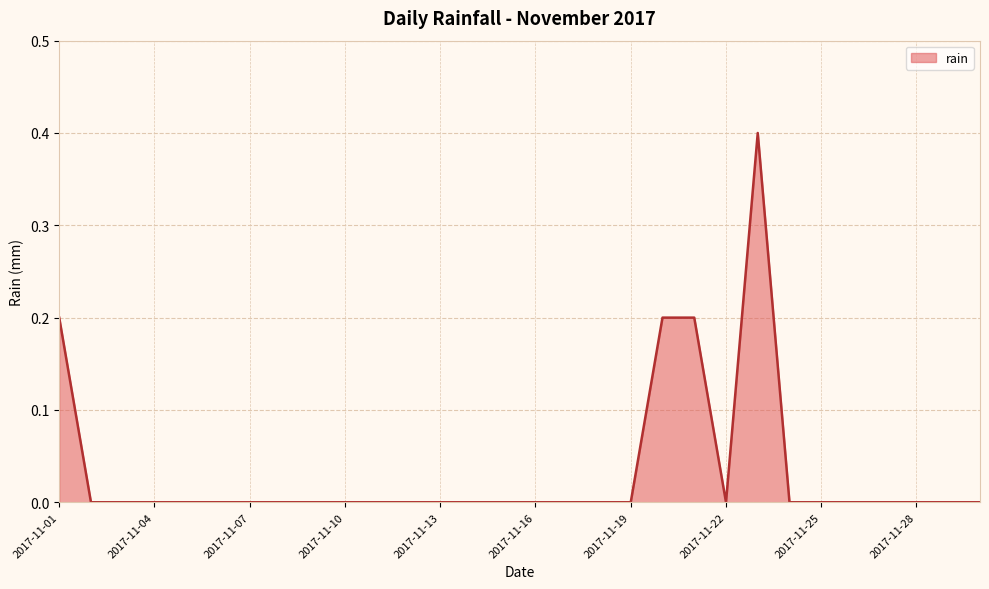

What is the maximum value shown in the chart?

0.4